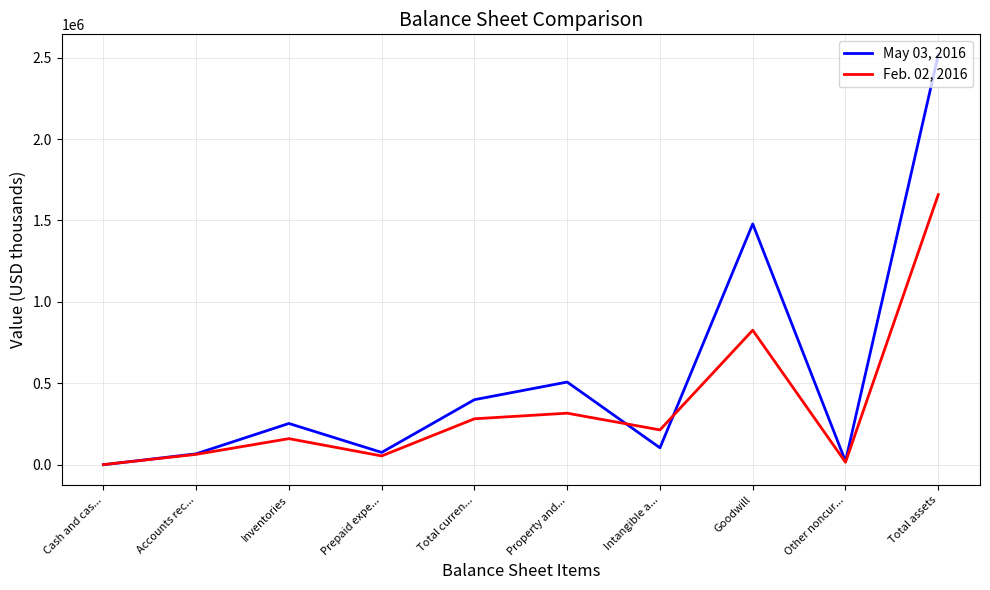

The value of Feb. 02, 2016 at Total assets is 2702574. True or false?

False